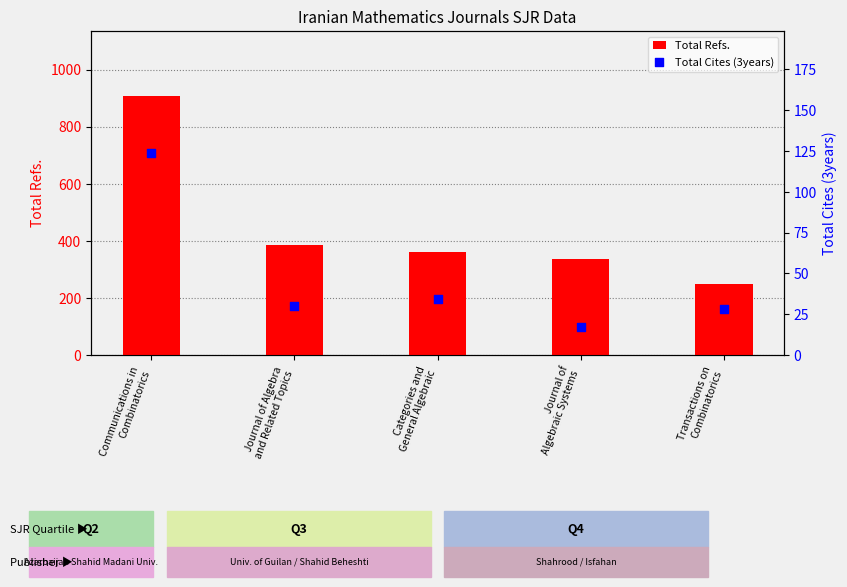

Is the value of Total Refs. at Communications in
Combinatorics greater than the value of Total Cites (3years) at Communications in
Combinatorics?

Yes